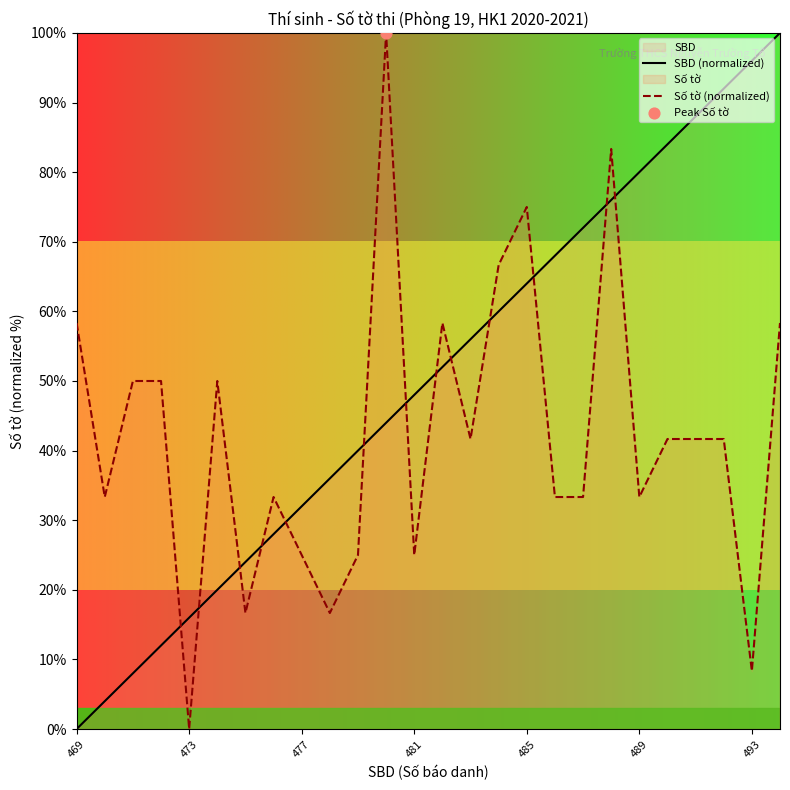

After their last crossing, which series has the higher values: SBD (normalized) or Số tờ (normalized)?

SBD (normalized)